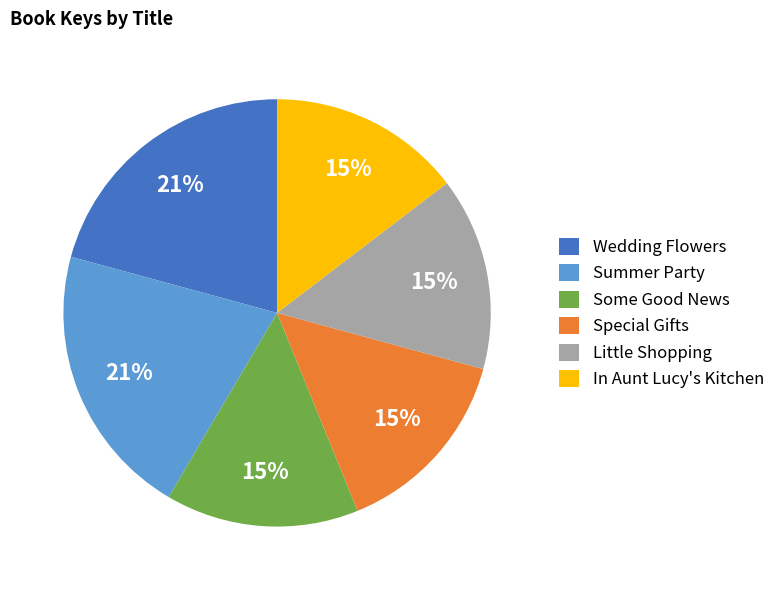

Approximately how many times larger is the value at In Aunt Lucy's Kitchen compared to Special Gifts?

1.0